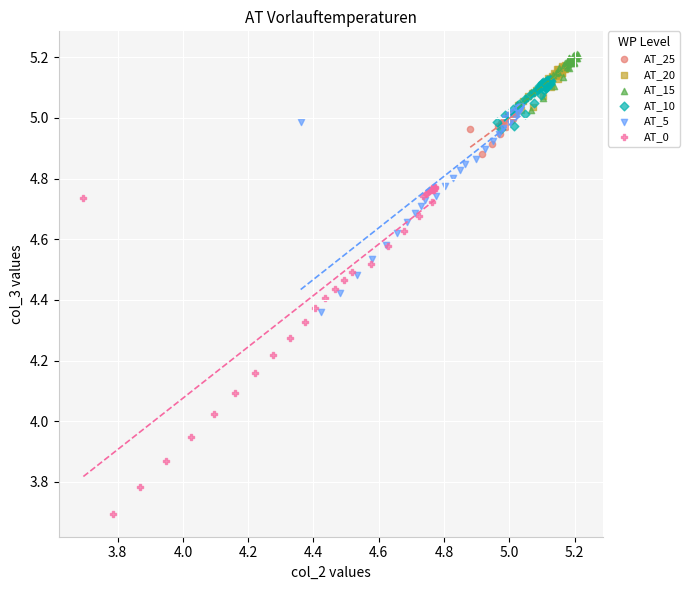

Which series has the widest spread of Y values?

AT_0